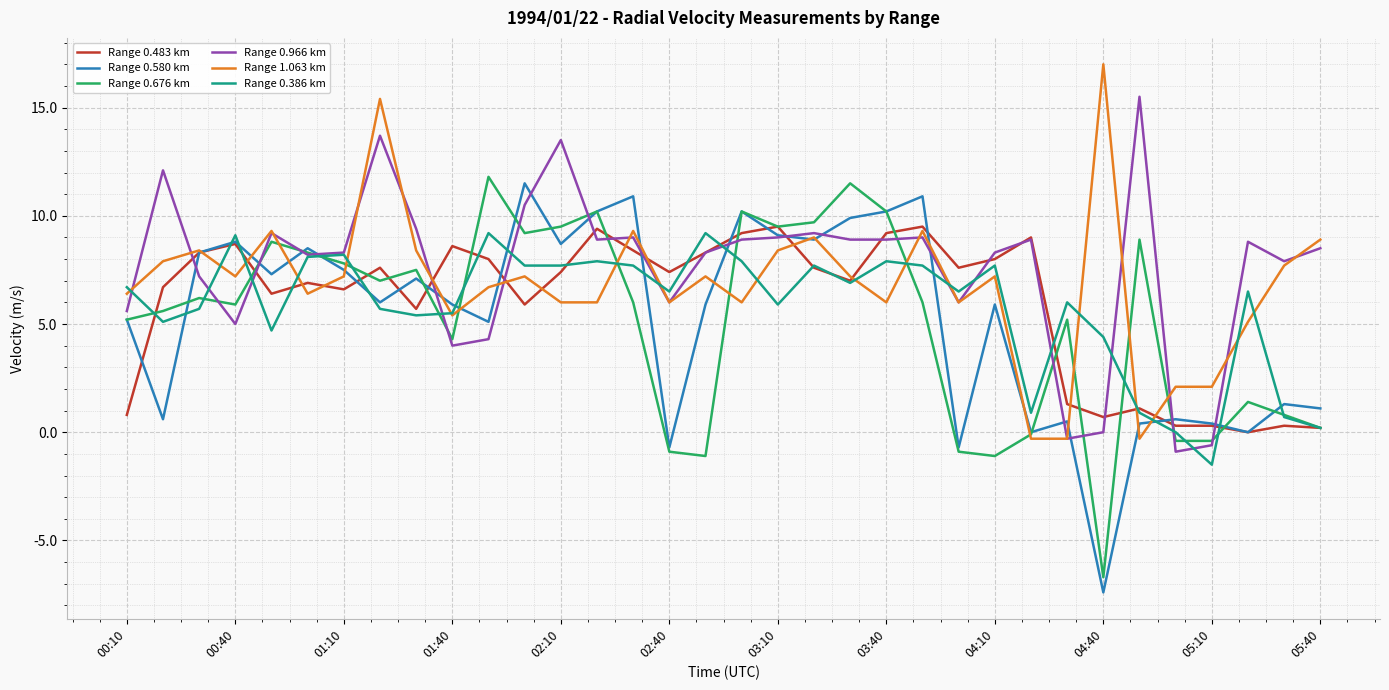

Which series ends up on top after the final intersection of Range 0.386 km and Range 0.580 km?

Range 0.580 km